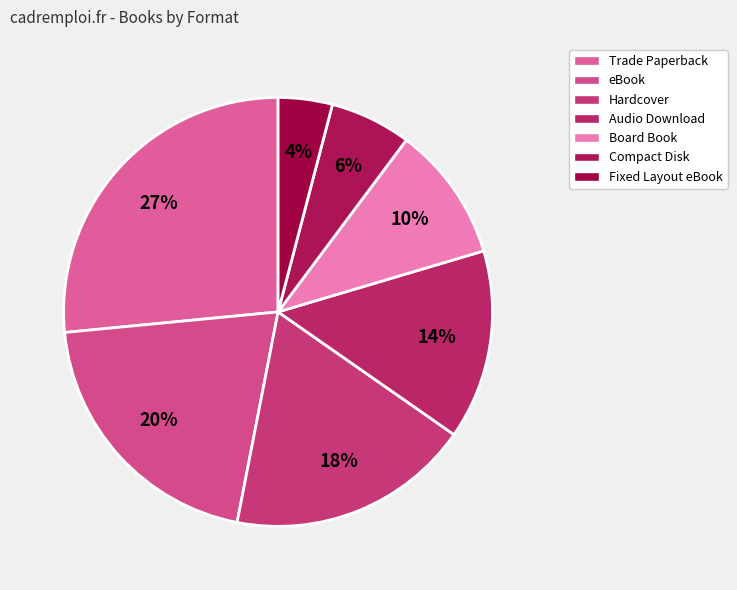

Combined, what portion of the pie is Audio Download and Trade Paperback?

40.8%